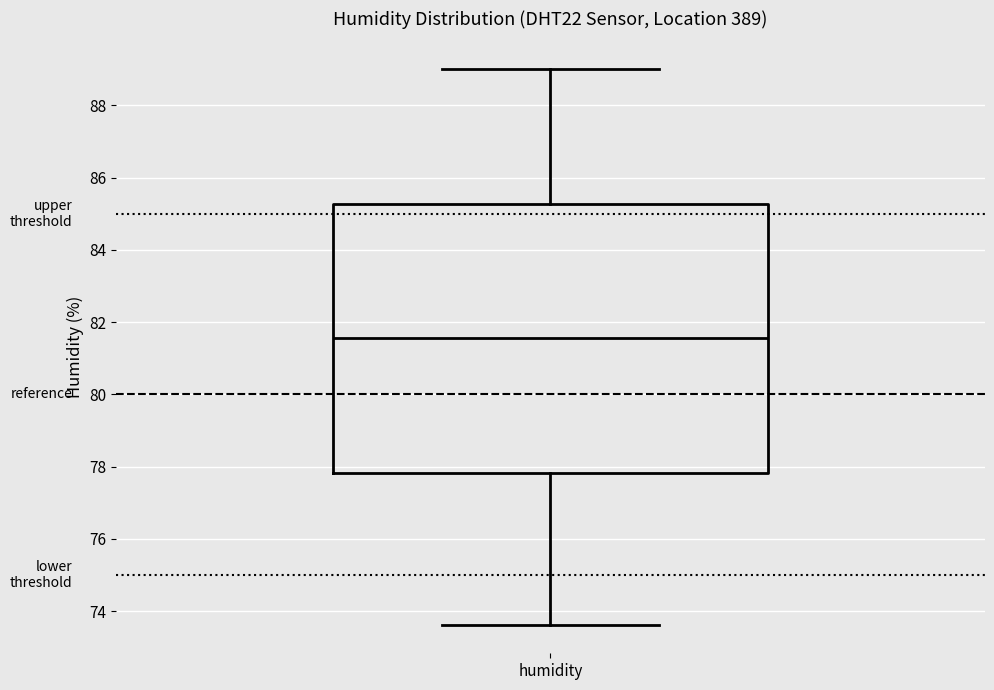

Where does the median line of the box for humidity sit on the y-axis? The values are not printed on the chart, so give them approximately, as read against the axis.

81.6